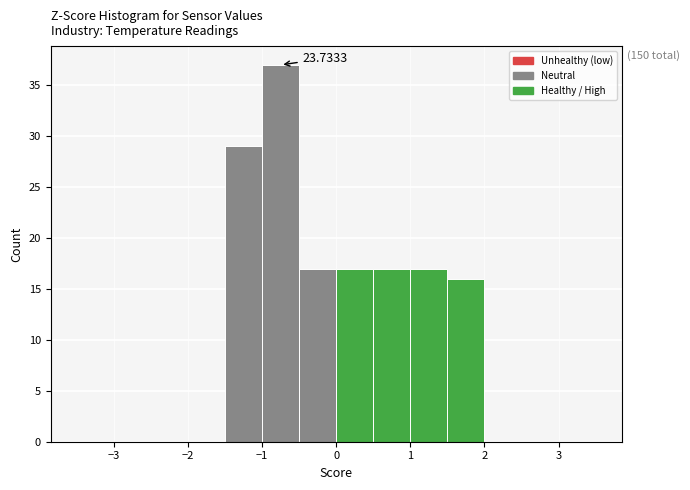

Which range on the x-axis has the tallest bar?

-1.0 to -0.5